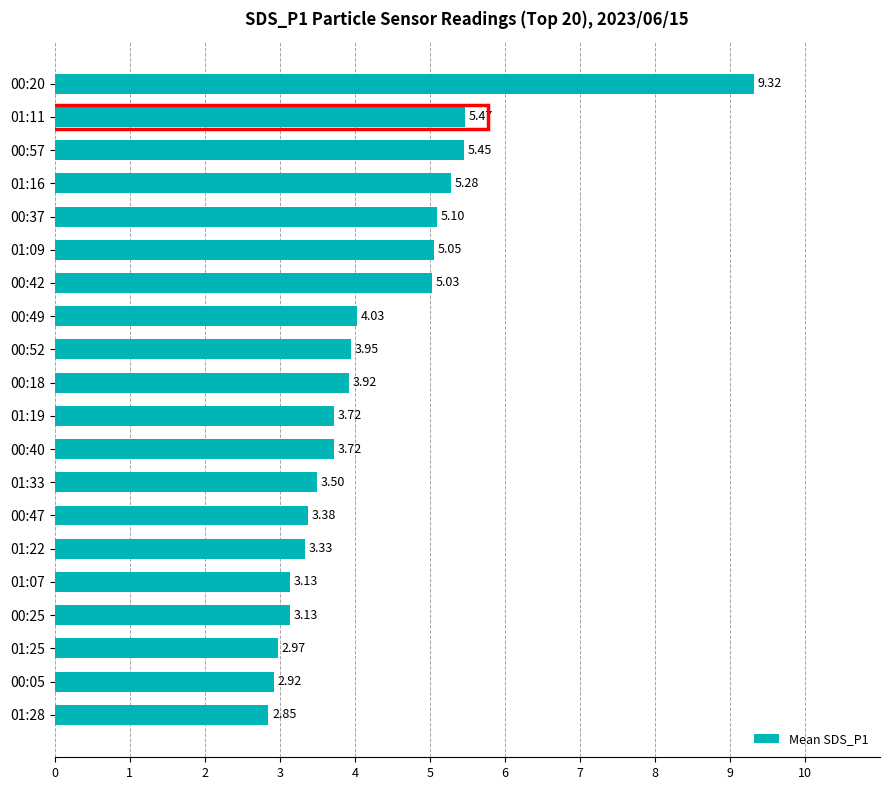

Count the number of data series in this chart.

1